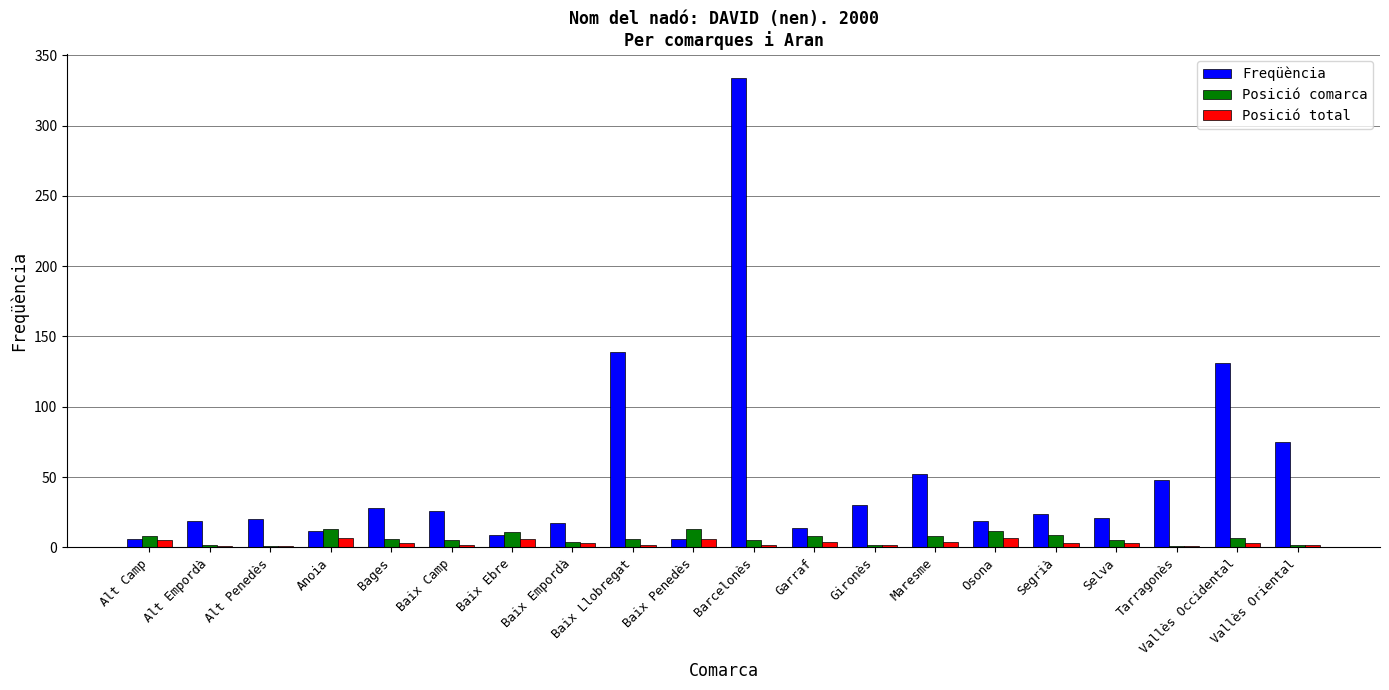

What is the difference between the Freqüència values at Alt Empordà and Anoia?

7